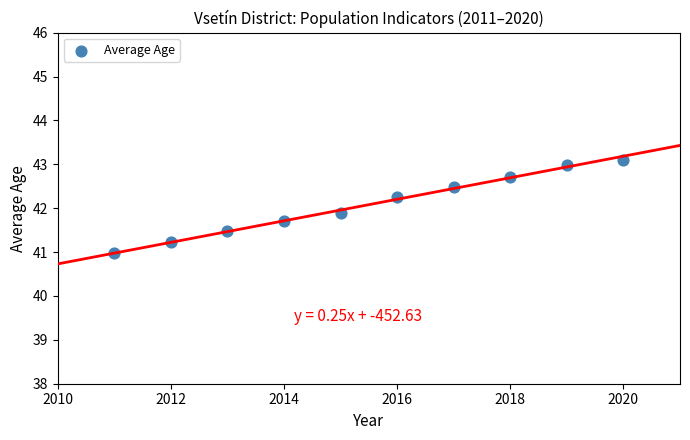

What is the range of Y values (max minus min)?

2.1